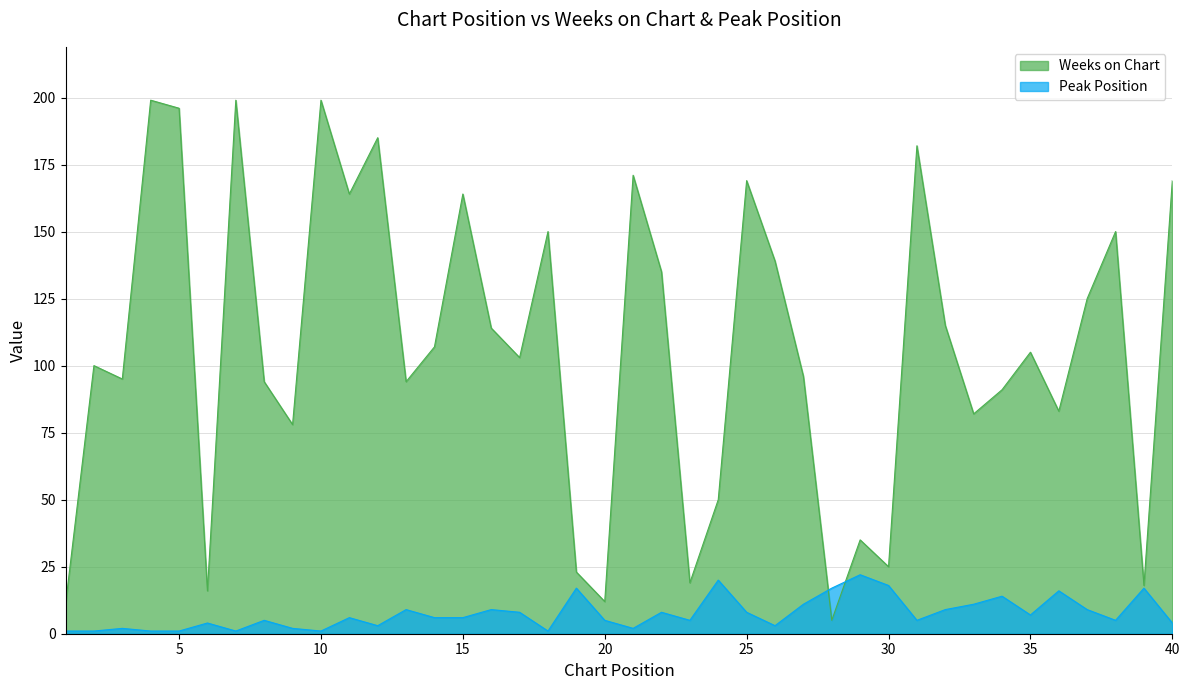

At which label does Weeks on Chart reach its minimum?

28